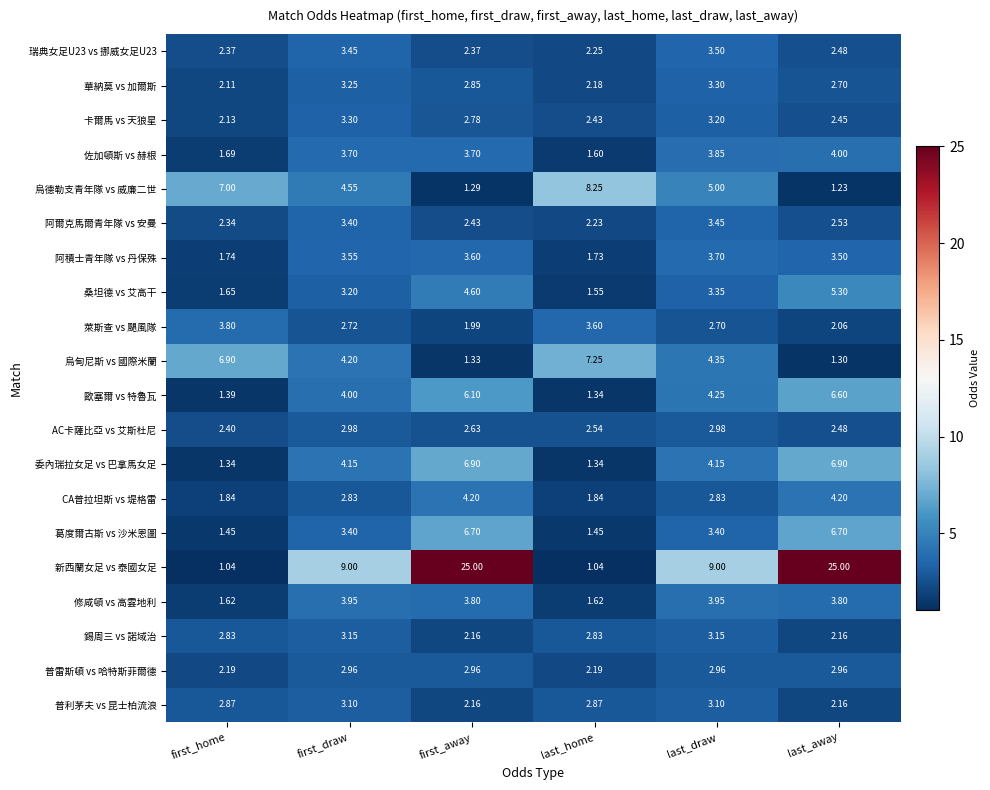

Which series has the largest total across all categories?

新西蘭女足 vs 泰國女足